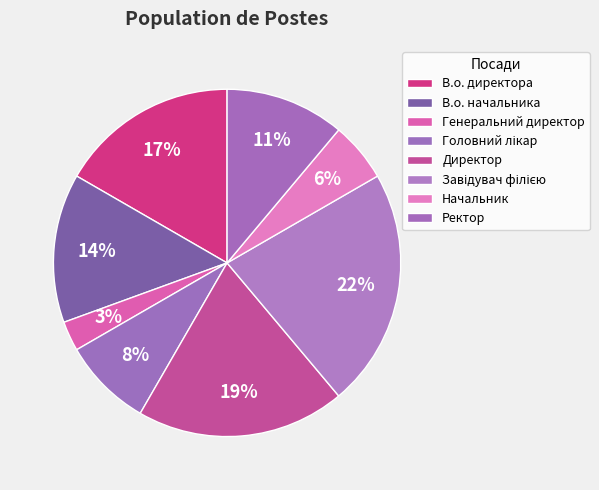

How many slices are in this pie chart?

8